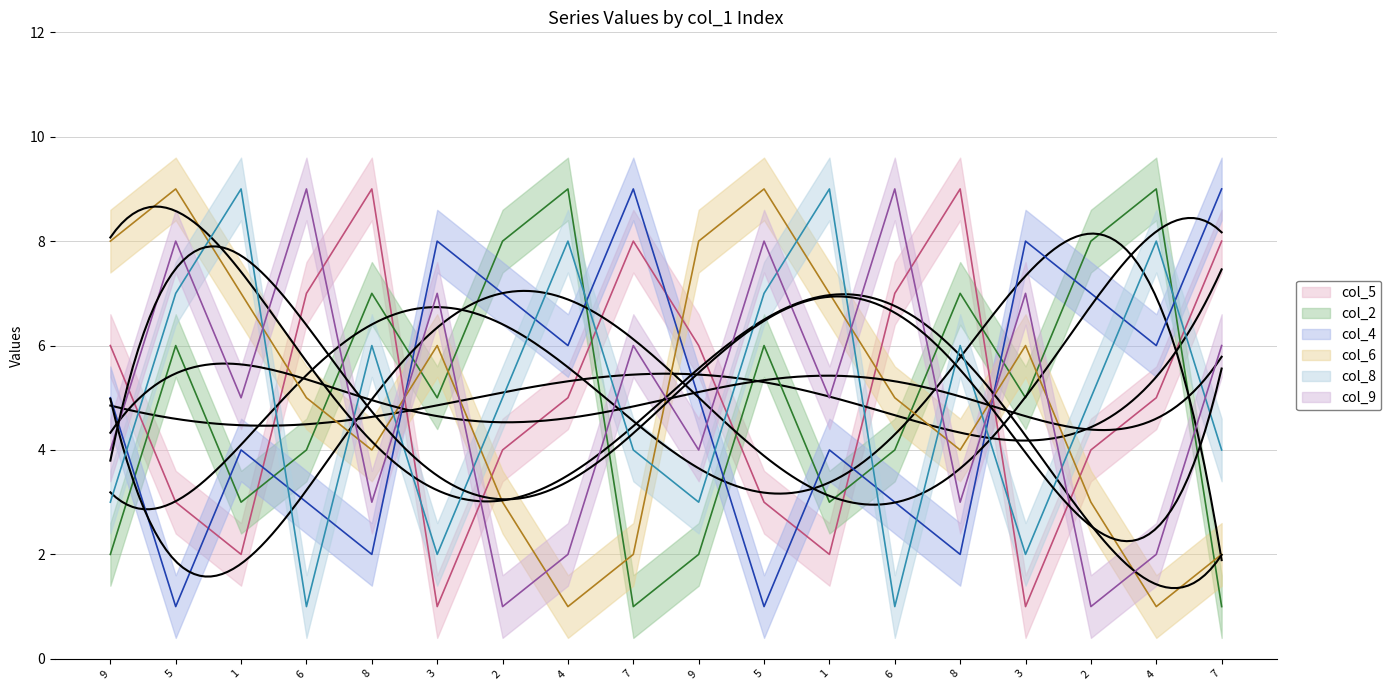

At which label does col_8 reach its peak?

1